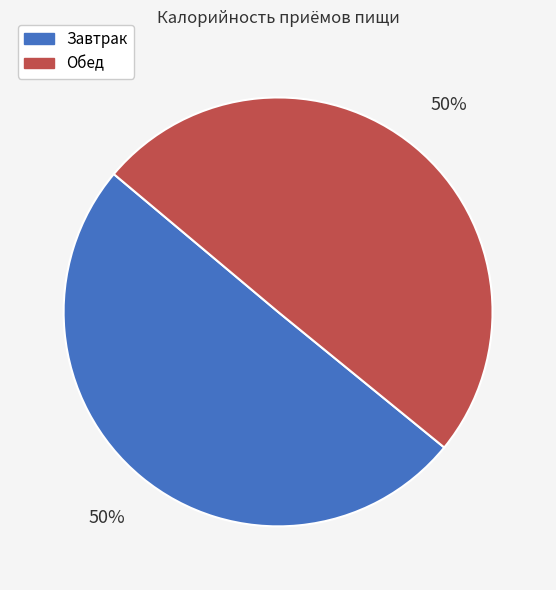

To the nearest percent, what portion does Завтрак represent?

50%